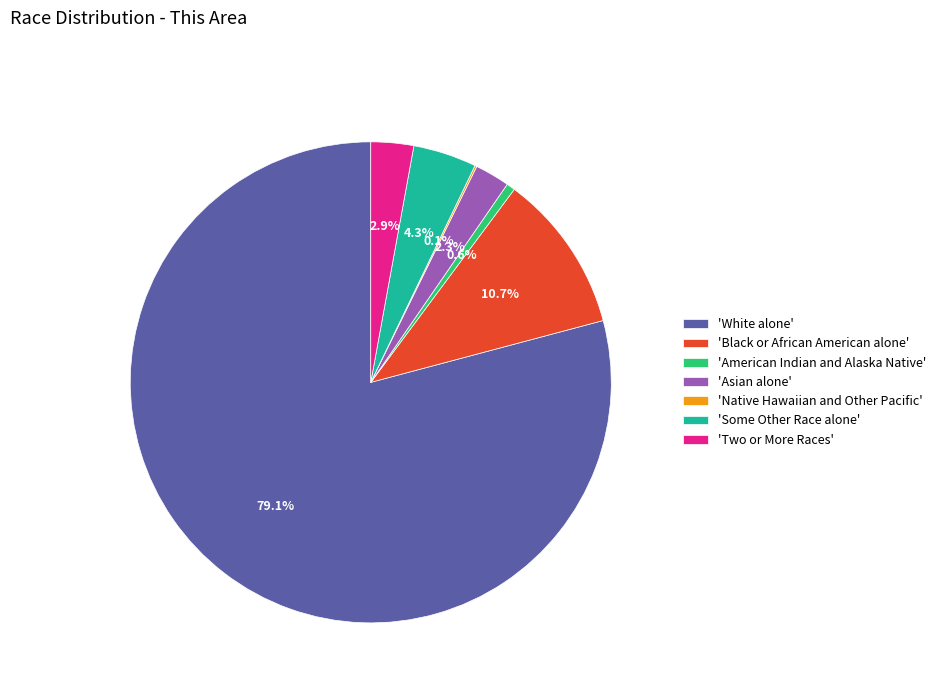

Is the sum of 'American Indian and Alaska Native' and 'White alone' greater than half?

Yes